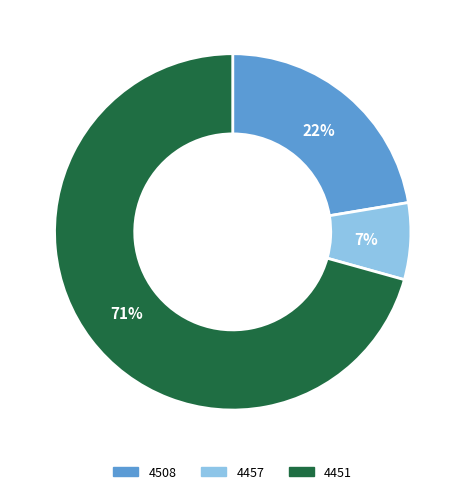

Combined, do 4508 and 4451 account for over 50%?

Yes